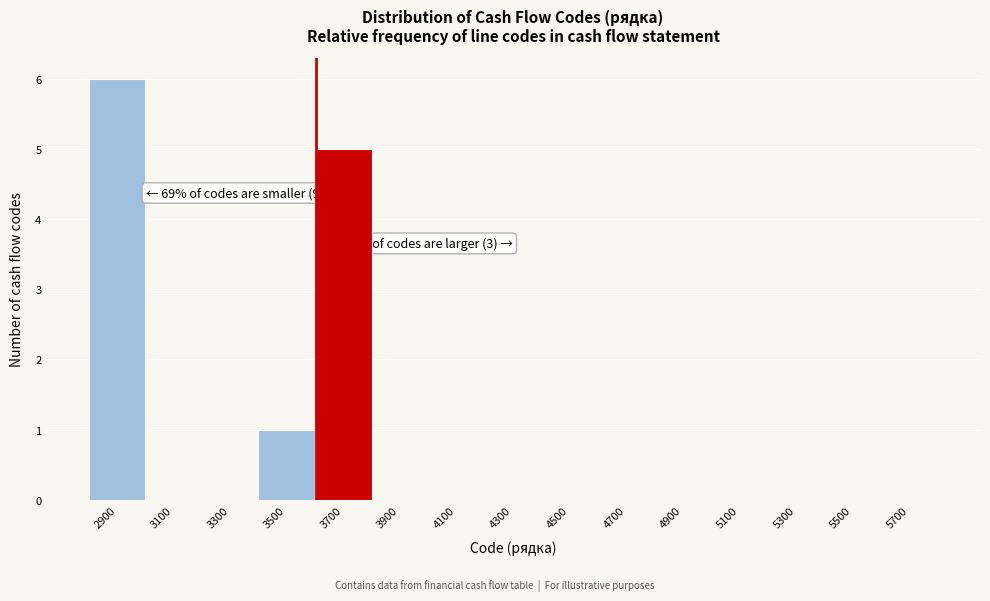

Reading left to right, transcribe all the data shown in this chart.

2900=6	3100=0	3300=0	3500=1	3700=5	3900=0	4100=0	4300=0	4500=0	4700=0	4900=0	5100=0	5300=0	5500=0	5700=0